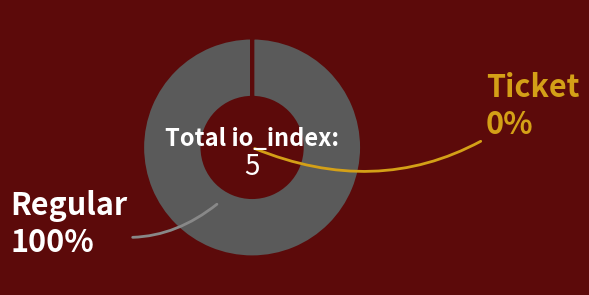

Count the number of slices in the pie.

2